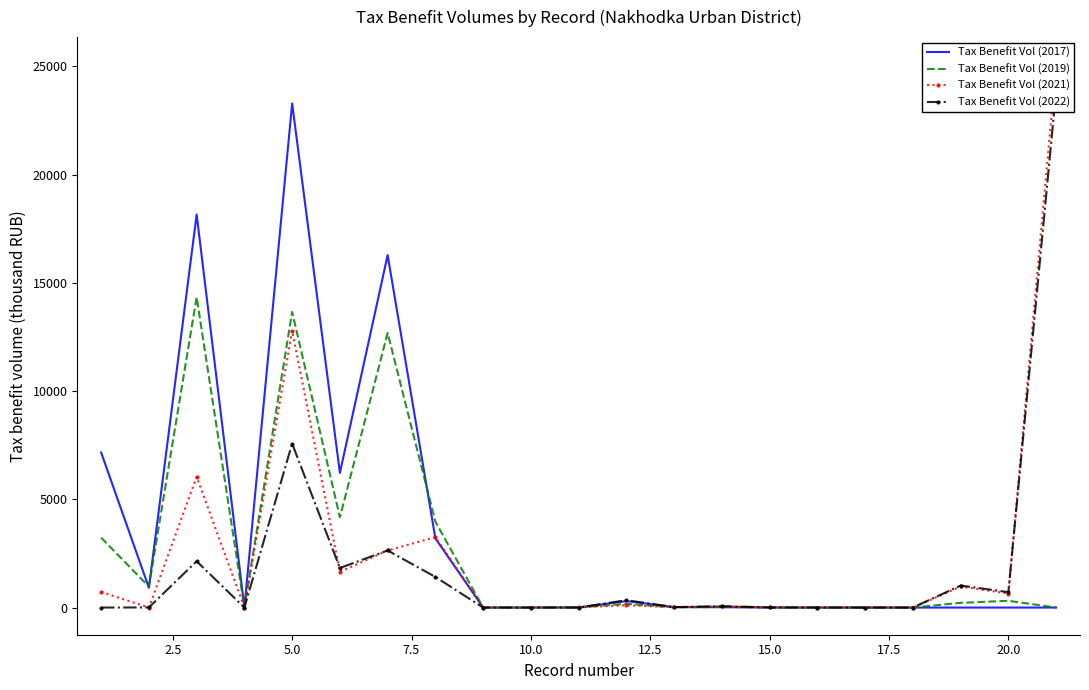

How many times do Tax Benefit Vol (2019) and Tax Benefit Vol (2017) cross each other?

4